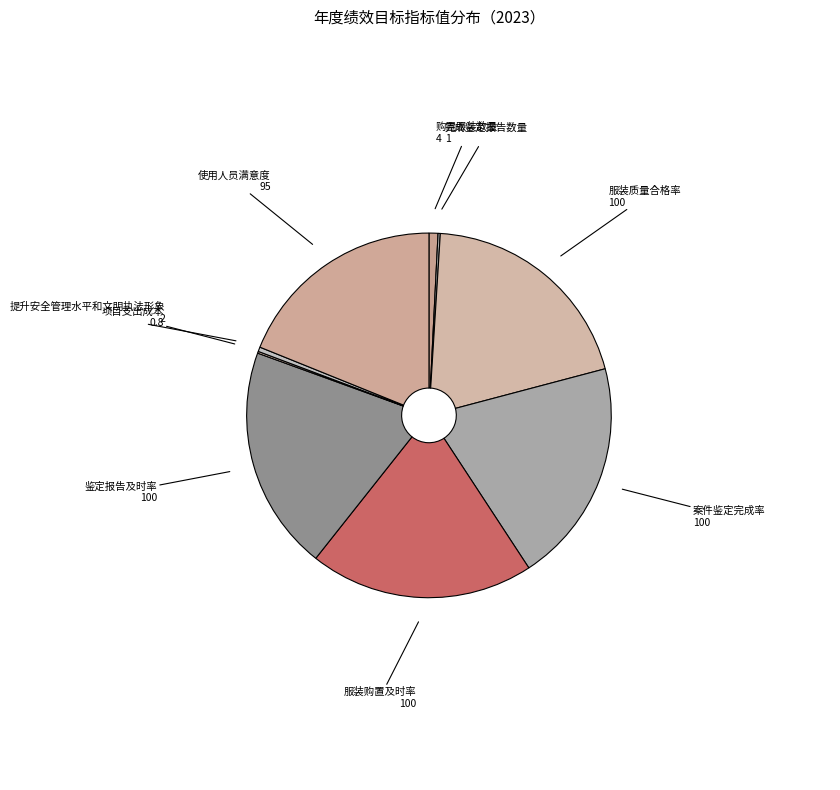

Which has a higher value, 使用人员满意度 95 or 服装质量合格率 100?

服装质量合格率 100